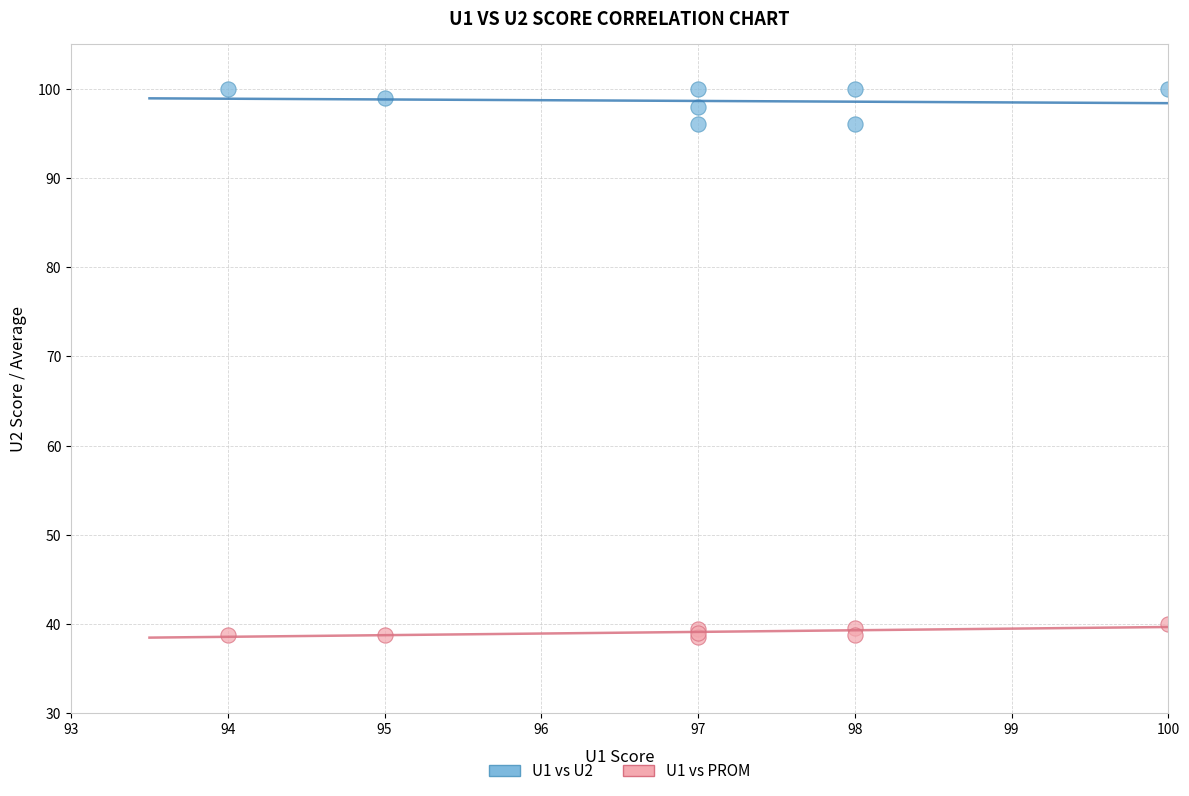

Which series contains the lowest Y value?

U1 vs PROM